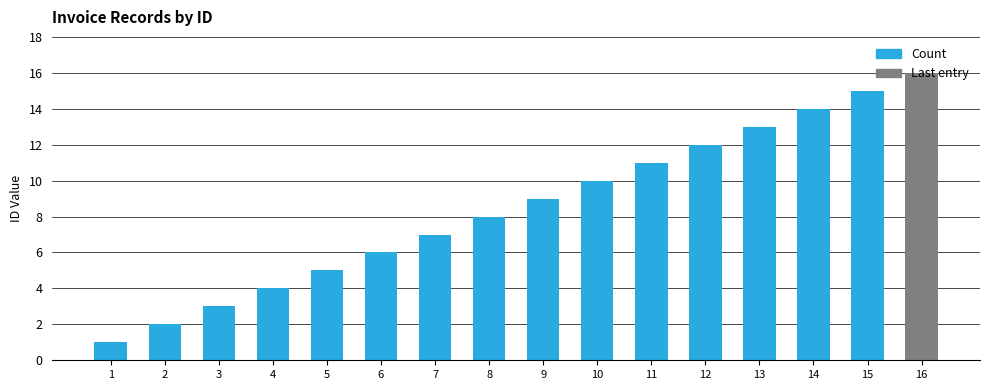

List the labels in order of value, smallest first.

1, 2, 3, 4, 5, 6, 7, 8, 9, 10, 11, 12, 13, 14, 15, 16